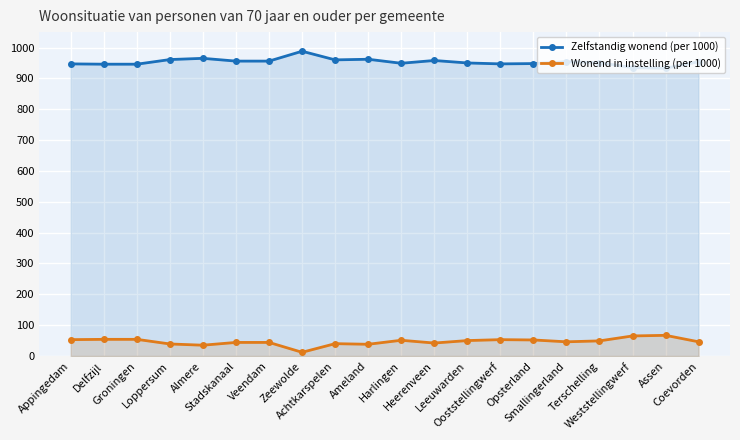

At which category does Zelfstandig wonend (per 1000) reach its first local peak?

Almere